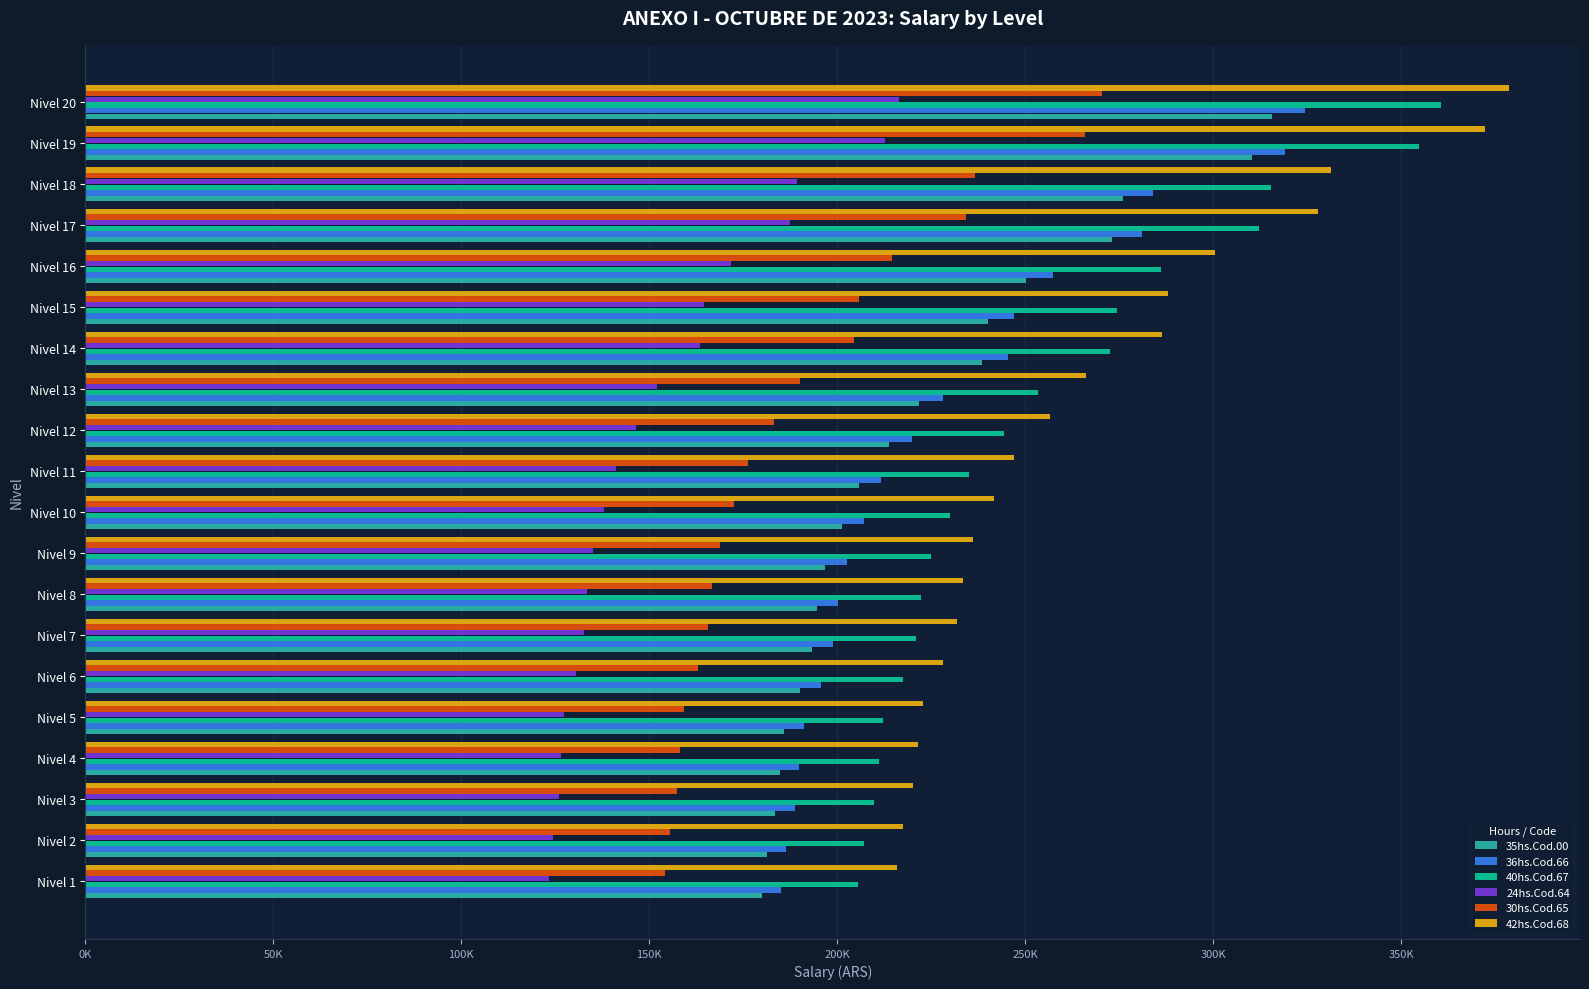

What is the maximum value for 42hs.Cod.68?

378644.0